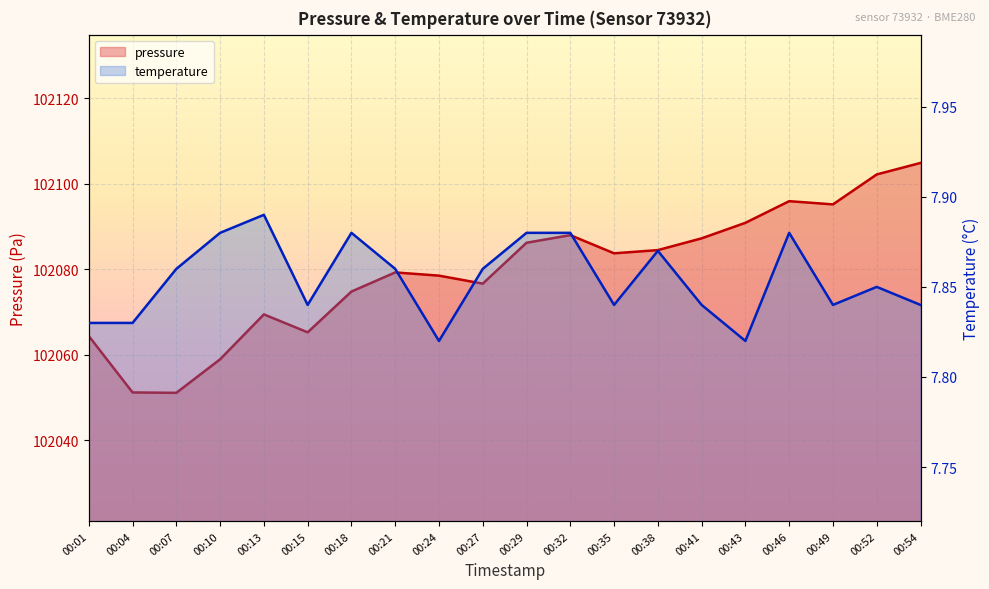

Reading left to right, list all the values displayed in this chart.

pressure: 102064.4	102051.2	102051.1	102059.0	102069.5	102065.3	102074.8	102079.3	102078.5	102076.7	102086.2	102088.0	102083.8	102084.5	102087.2	102090.9	102095.9	102095.2	102102.2	102104.9
temperature: 7.8	7.8	7.9	7.9	7.9	7.8	7.9	7.9	7.8	7.9	7.9	7.9	7.8	7.9	7.8	7.8	7.9	7.8	7.8	7.8